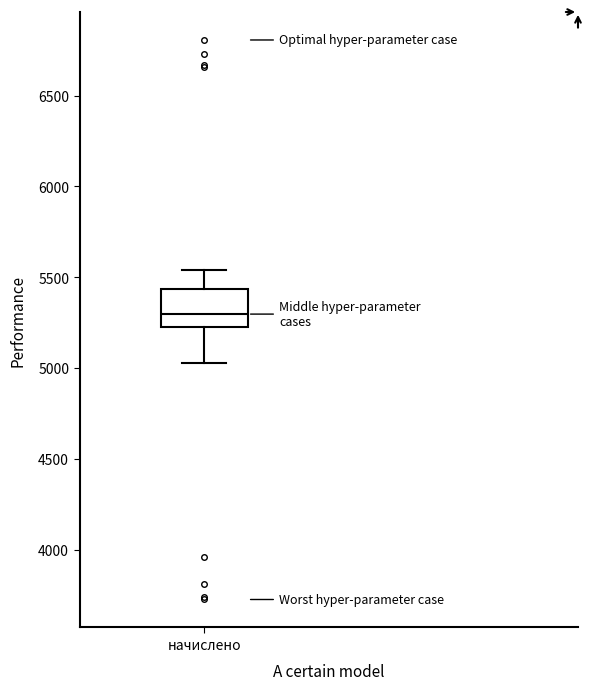

Read this box plot against the y-axis: the position of the median line, the range covered by the box, and the ends of both whiskers. The values are not printed on the chart, so give them approximately, as read against the axis.

median 5300, box 5250 to 5450, whiskers 5050 to 5550